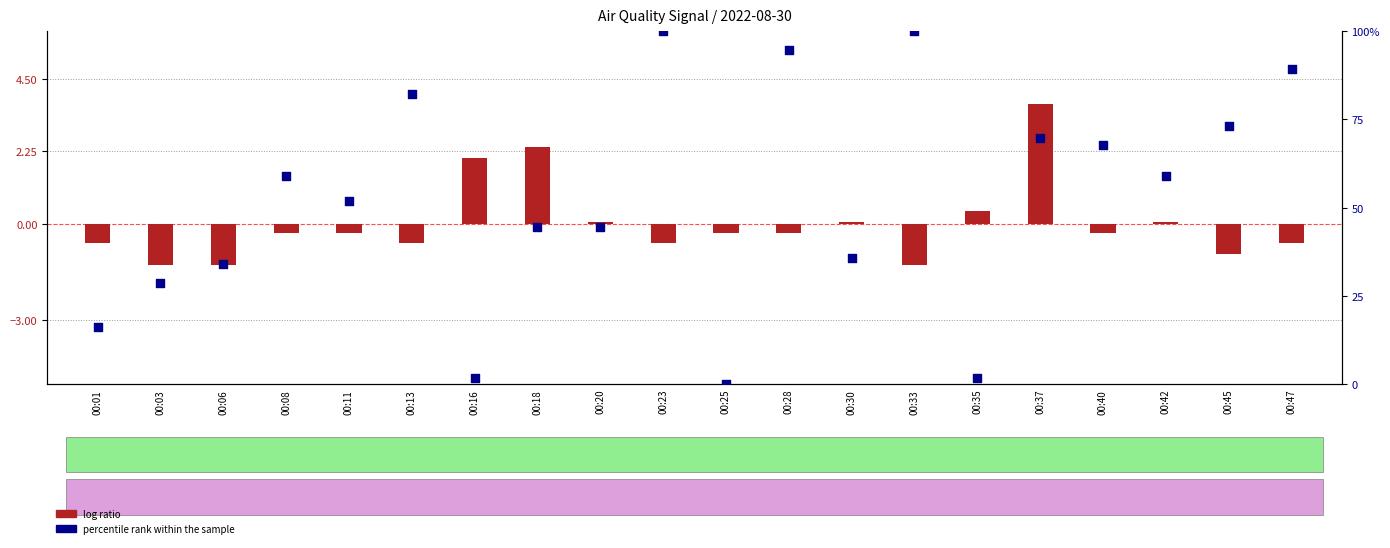

Which series contains the highest Y value?

percentile rank within the sample